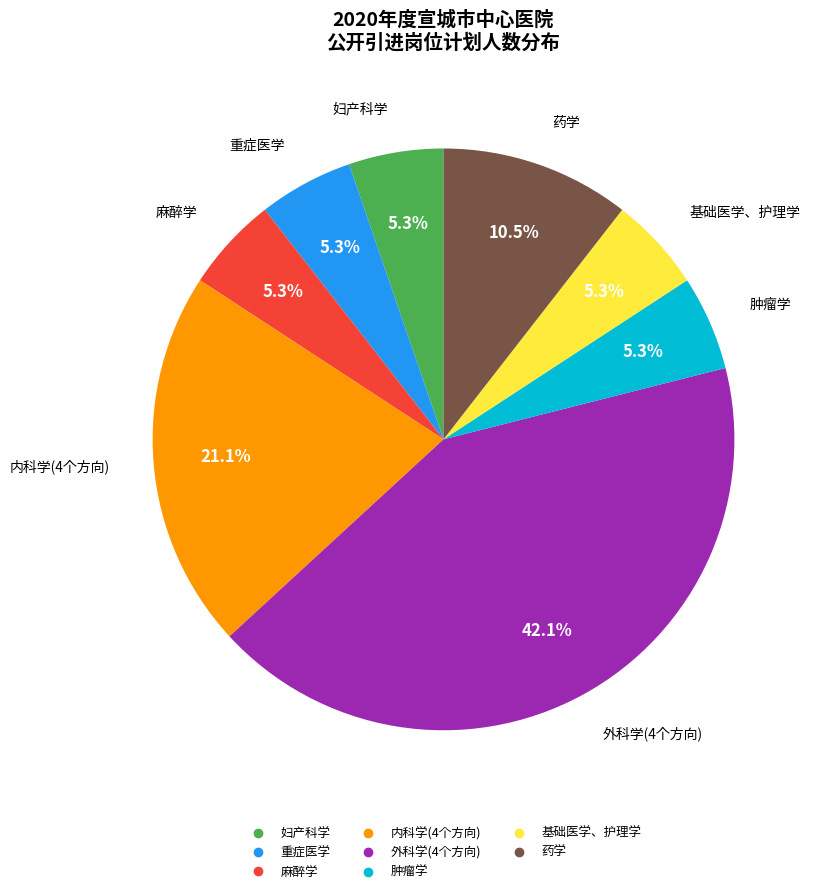

Does any single category account for the majority?

No